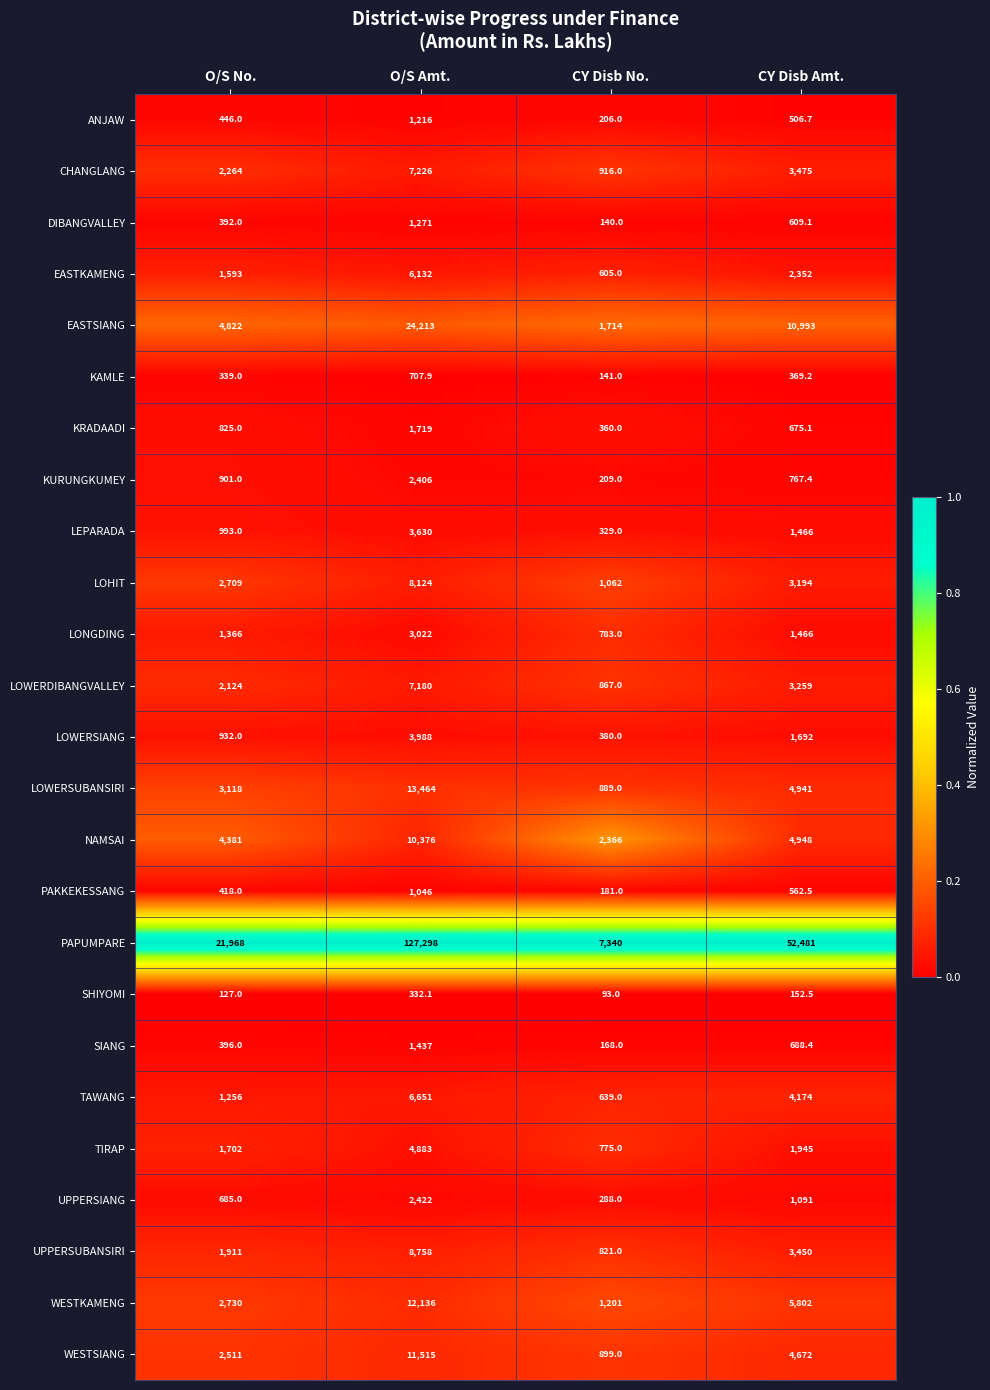

True or false: LOHIT has a value of 3856.9 at O/S No..

False